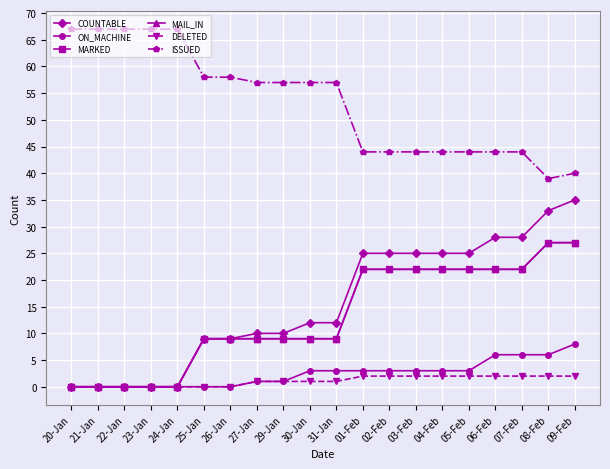

Count the ON_MACHINE values in the range 0 to 3.

16